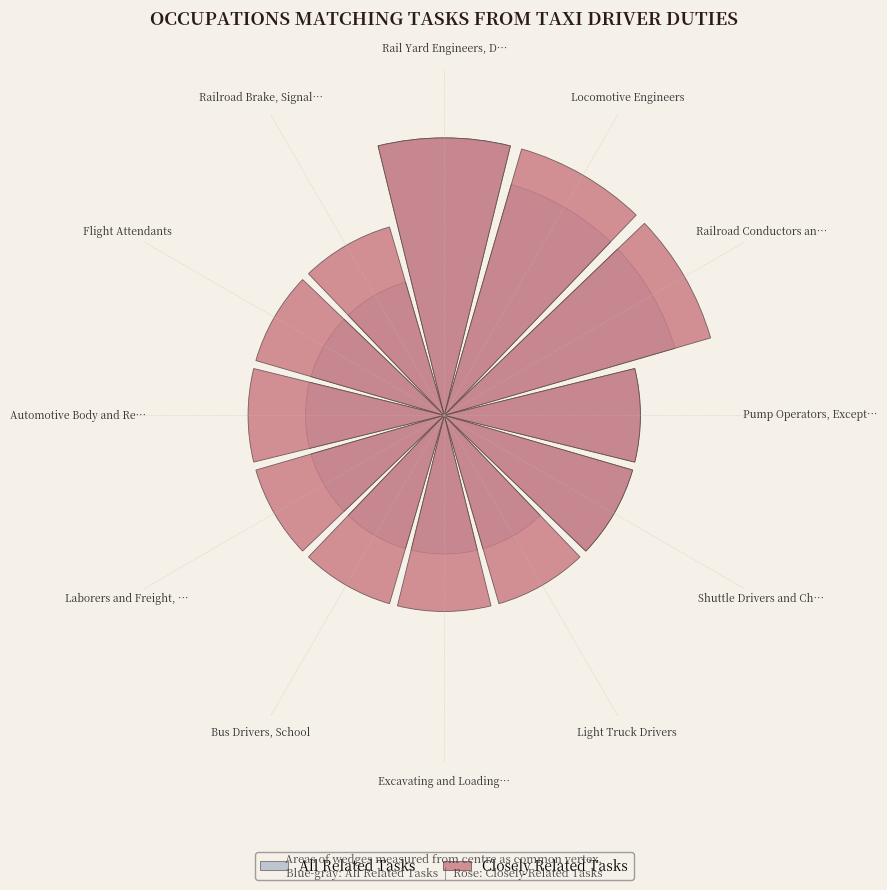

Count the number of slices in the pie.

12